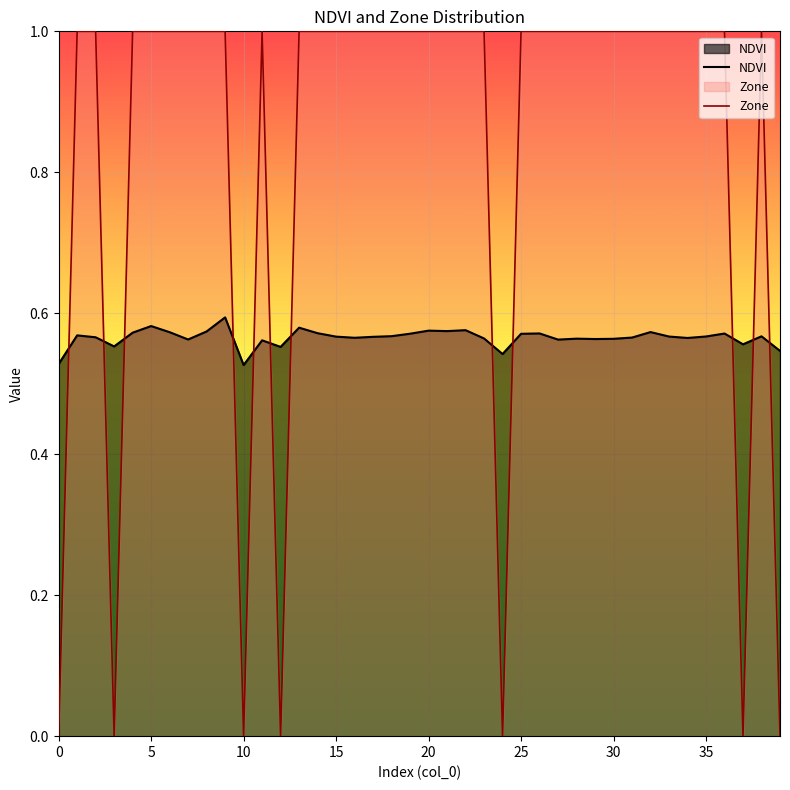

Which series ends up on top after the final intersection of Zone and NDVI?

NDVI